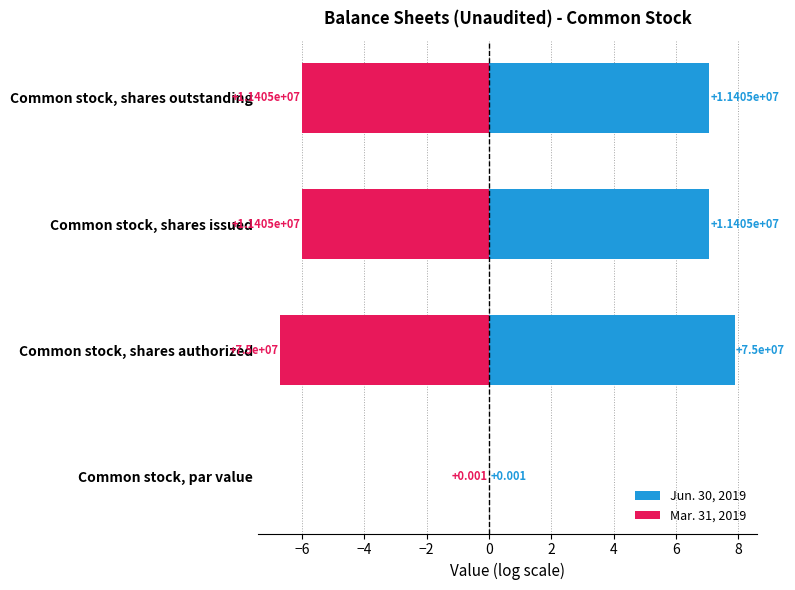

What is the total value across all series at Common stock, shares issued?

1.1